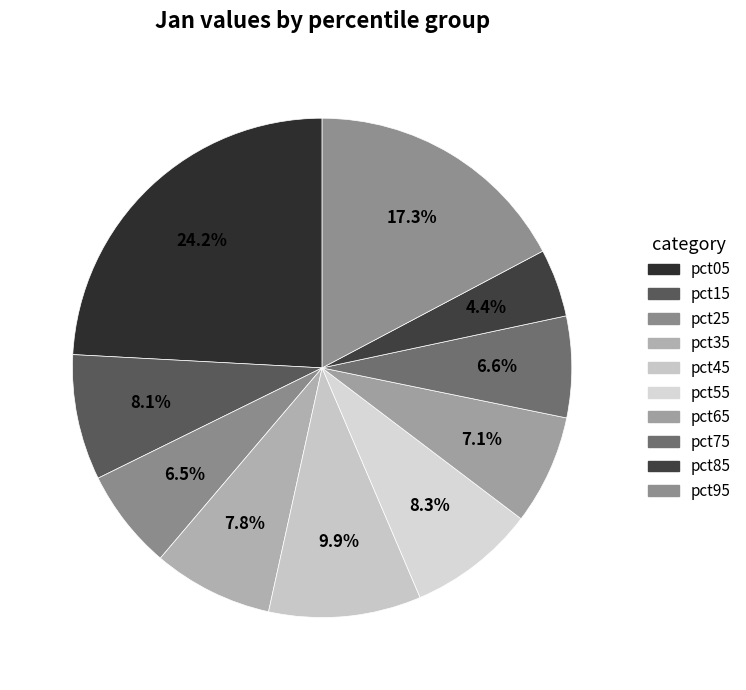

Is there a majority slice in this chart?

No